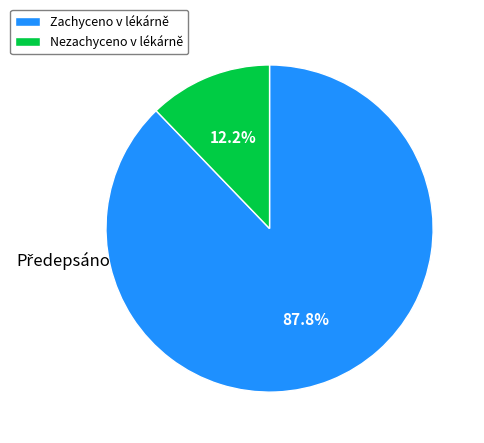

Is there a majority slice in this chart?

Yes